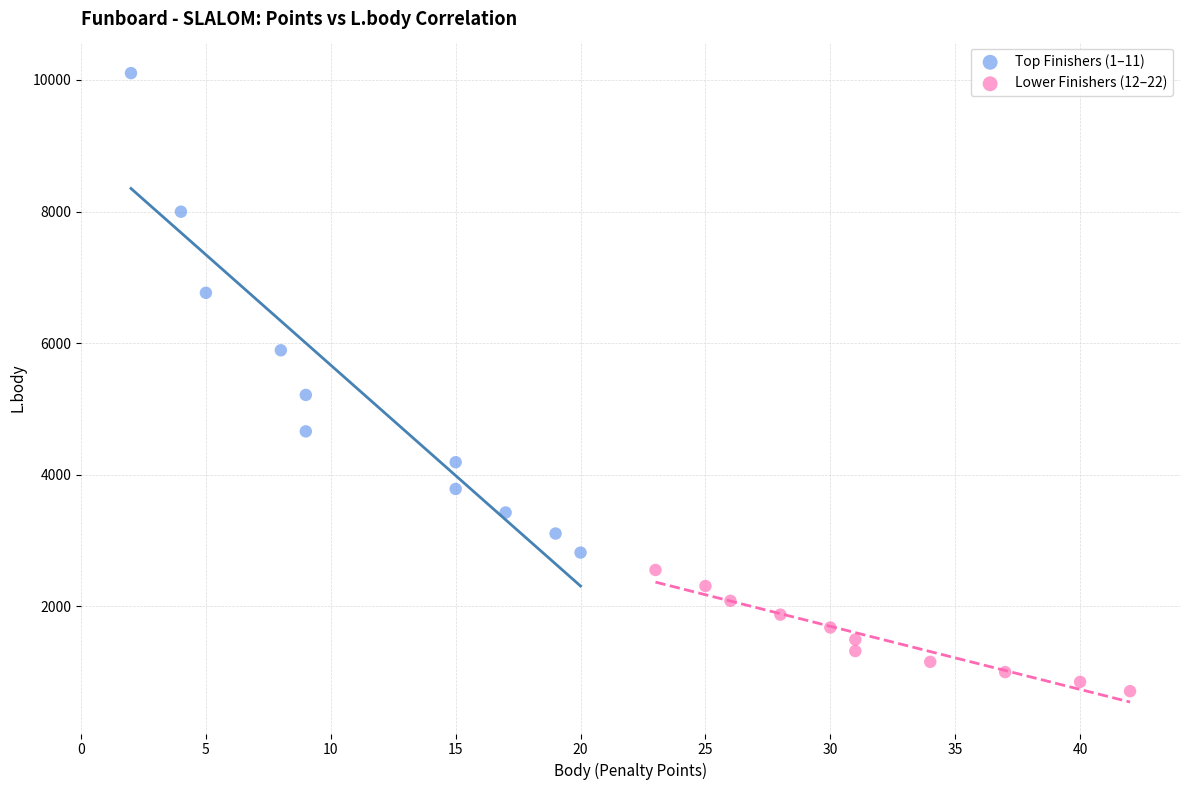

Which series has the largest Y range (max minus min)?

Top Finishers (1–11)